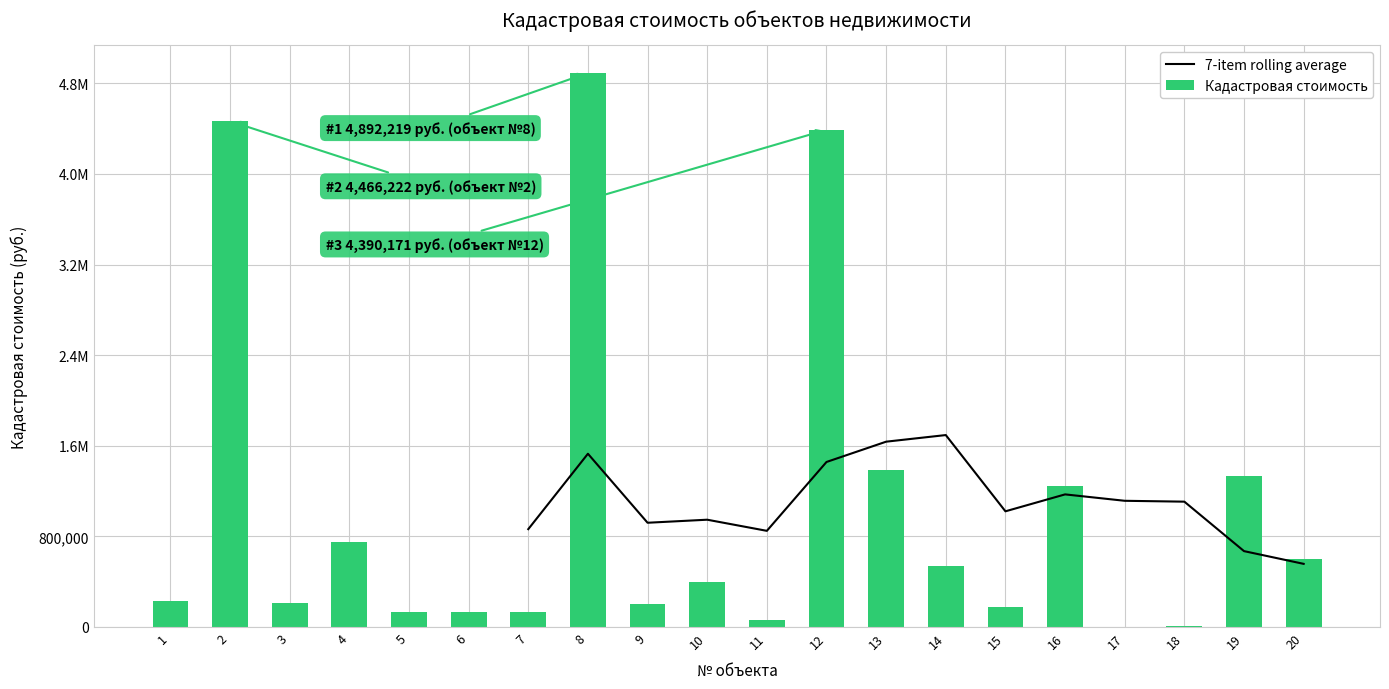

How many values in the 7-item rolling average series exceed 863446?

11